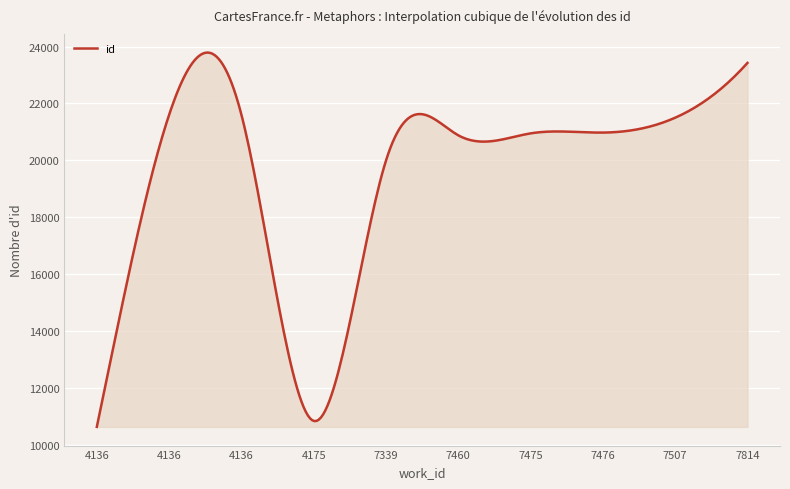

What is the greatest value displayed?

23787.3